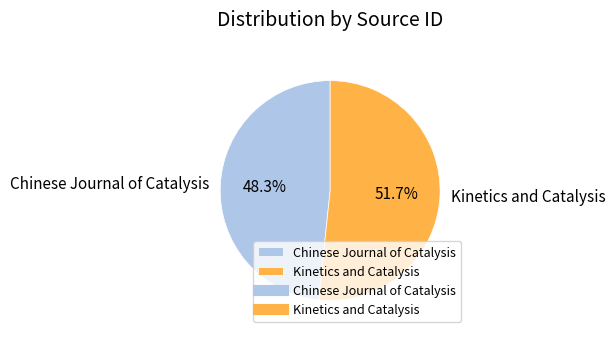

What percentage is the Chinese Journal of Catalysis slice, to the nearest percent?

48%